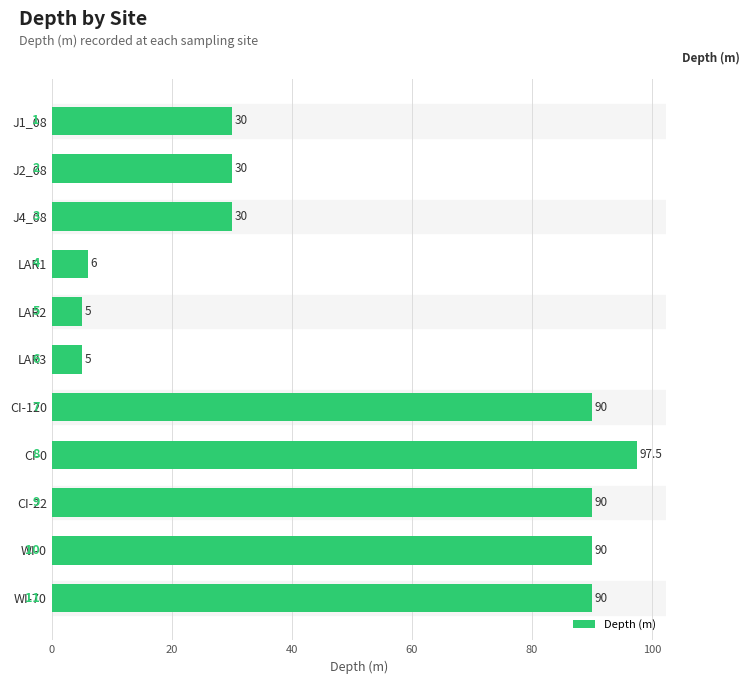

How many values are below 30?

3